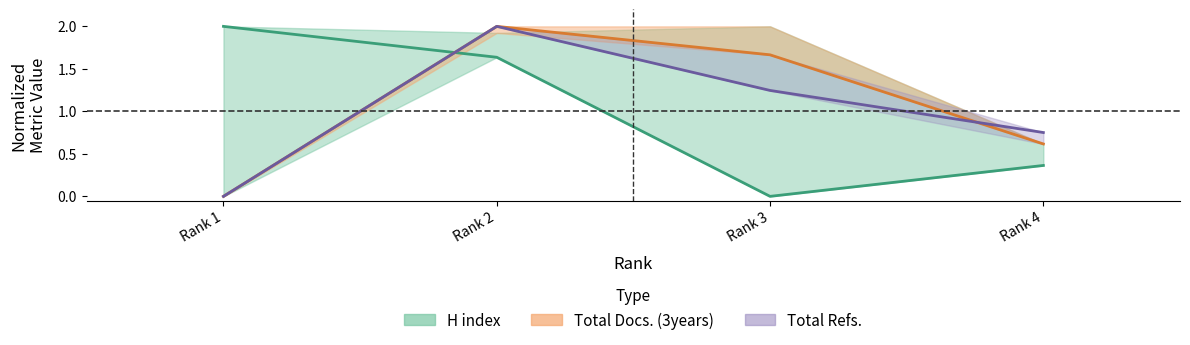

Where is H index nearest to the value 1?

Rank 4